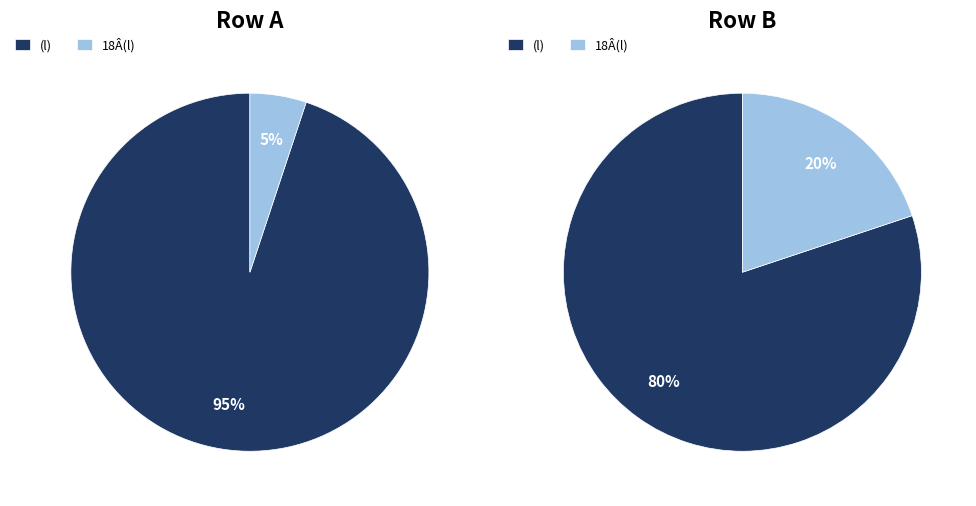

What percentage is NOT represented by (l)?

5.1%